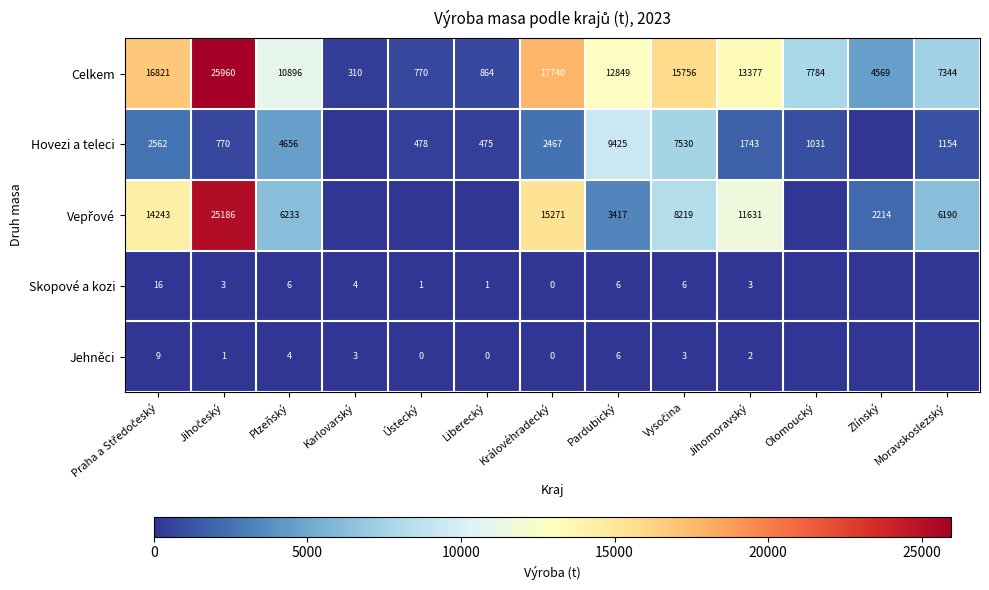

The value of Hovezi a teleci at Pardubický is 2433. True or false?

False